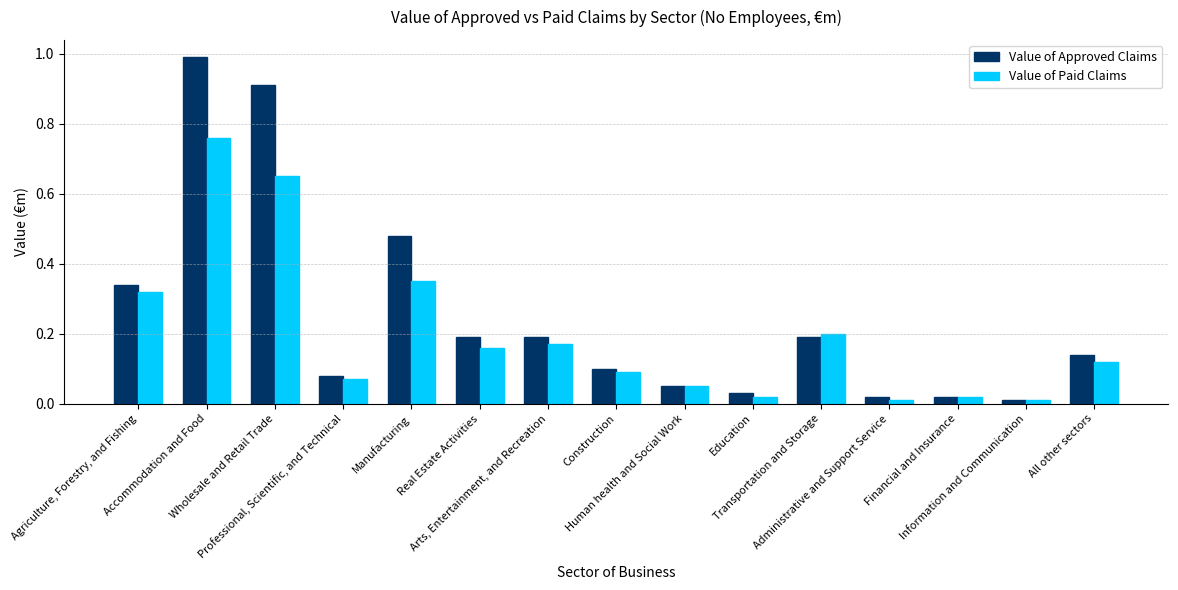

List the series in order of their overall mean, lowest first.

Value of Paid Claims, Value of Approved Claims